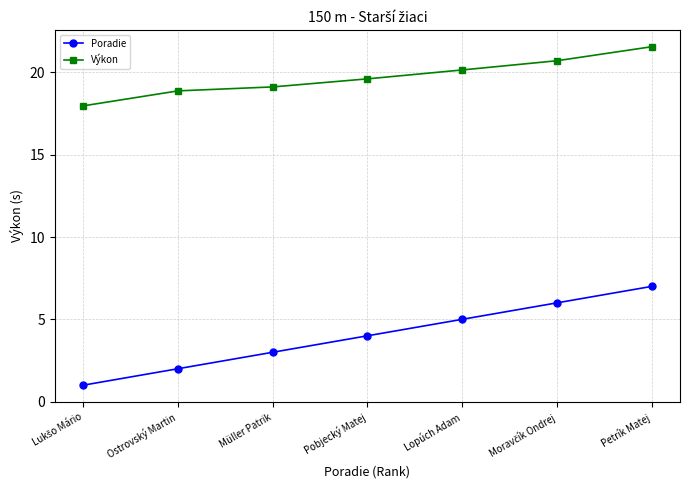

Which series changed the most between Ostrovský Martin and Lopúch Adam?

Poradie